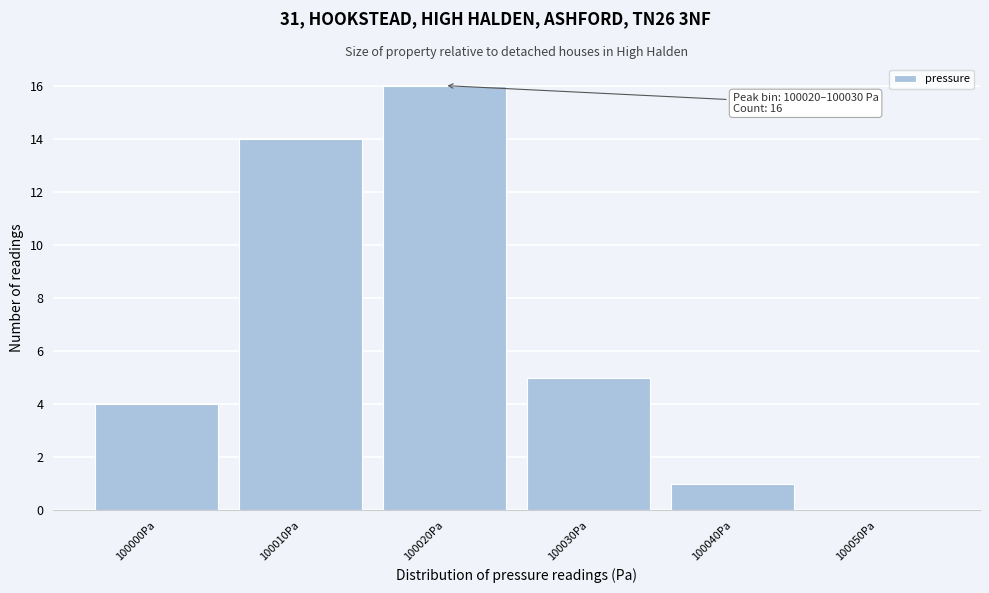

Reading left to right, extract all data points from this chart.

100000Pa=4	100010Pa=14	100020Pa=16	100030Pa=5	100040Pa=1	100050Pa=0